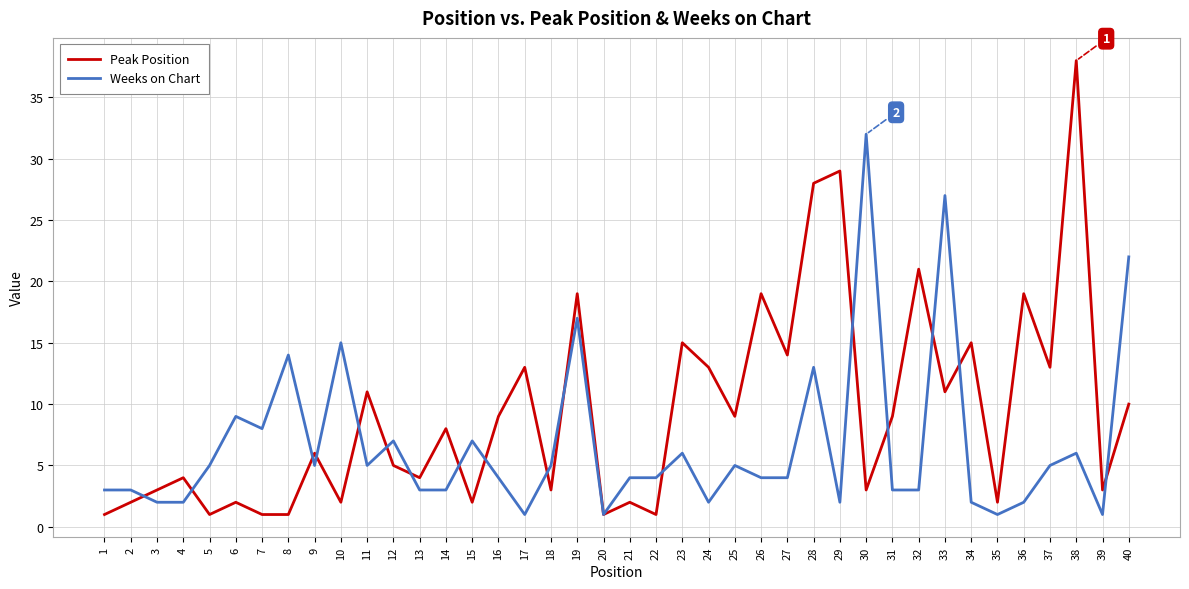

At which label does Weeks on Chart reach its peak?

30